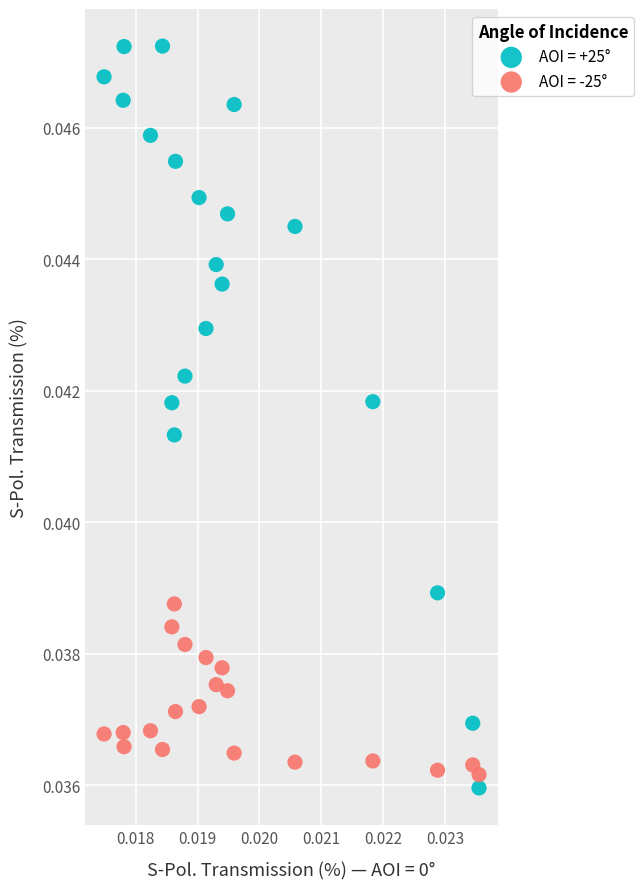

Which series contains the highest Y value?

AOI = +25°